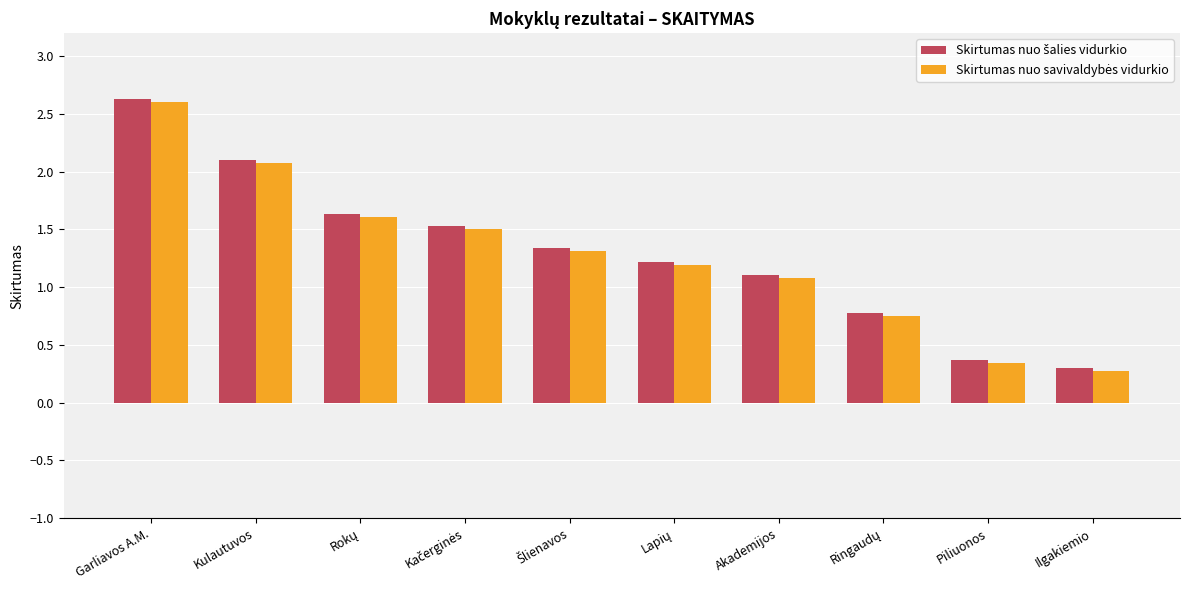

At which category is the sum across all series the highest?

Garliavos A.M.